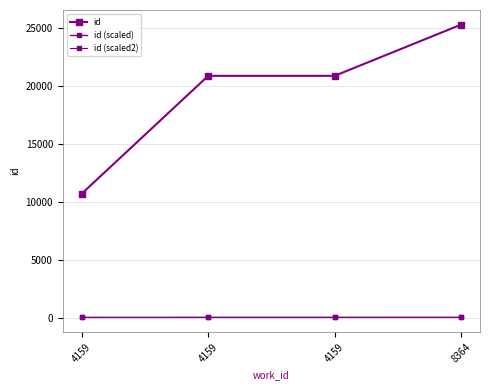

Which series has the largest total across all categories?

id